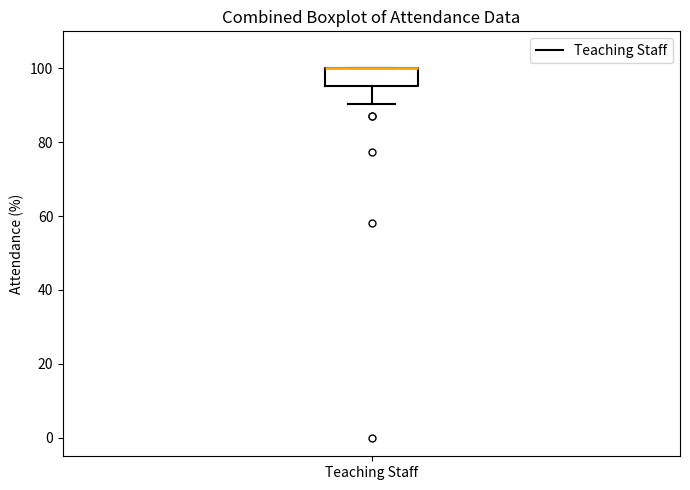

Transcribe this box plot: give where the median line is, the range the box spans, and where the two whiskers end, as read against the y-axis. The values are not printed on the chart, so give them approximately, as read against the axis.

median 100 (drawn on the box's upper edge), box 96 to 100, whiskers 90 to 100